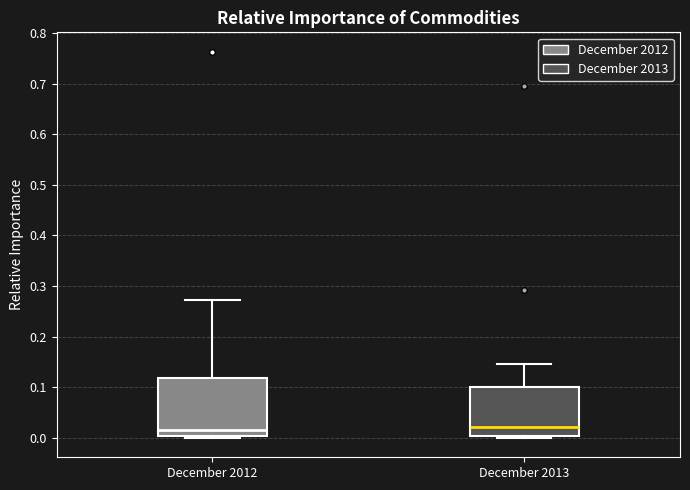

Reading left to right, read every box against the y-axis: the position of its median line, the range the box covers, and the ends of its whiskers. The values are not printed on the chart, so give them approximately, as read against the axis.

December 2012: median 0.02, box 0.00 to 0.12, whiskers 0.00 (just below the box's lower edge) to 0.27
December 2013: median 0.02, box 0.00 to 0.10, whiskers 0.00 (just below the box's lower edge) to 0.15